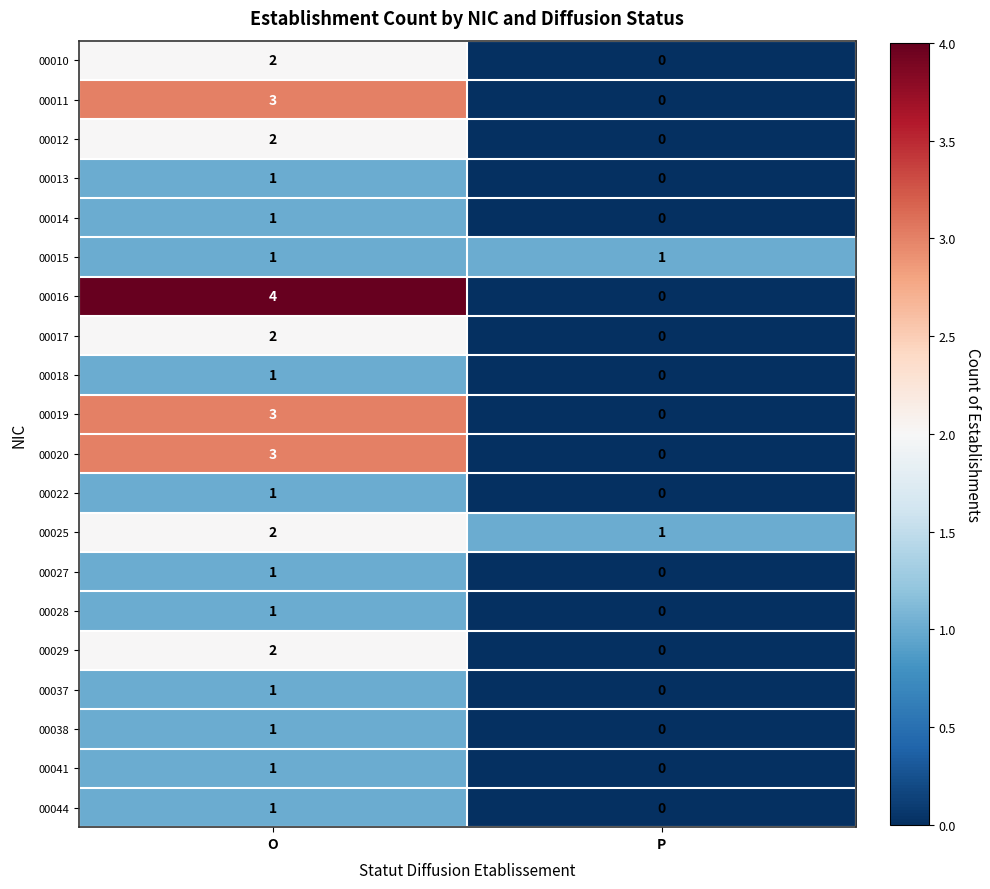

At which label does 00016 reach its minimum?

P